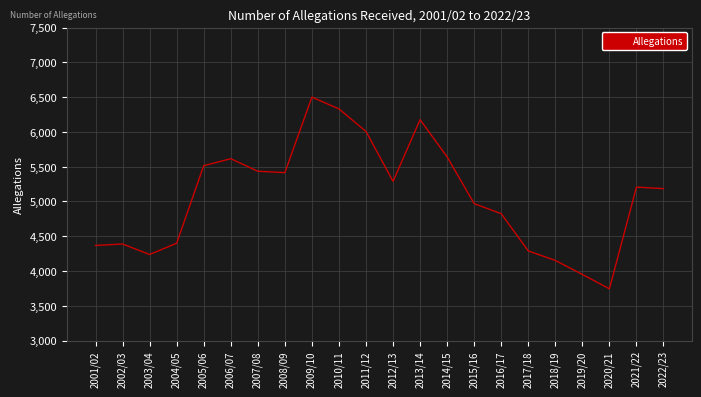

Between 2006/07 and 2007/08, which is larger?

2006/07